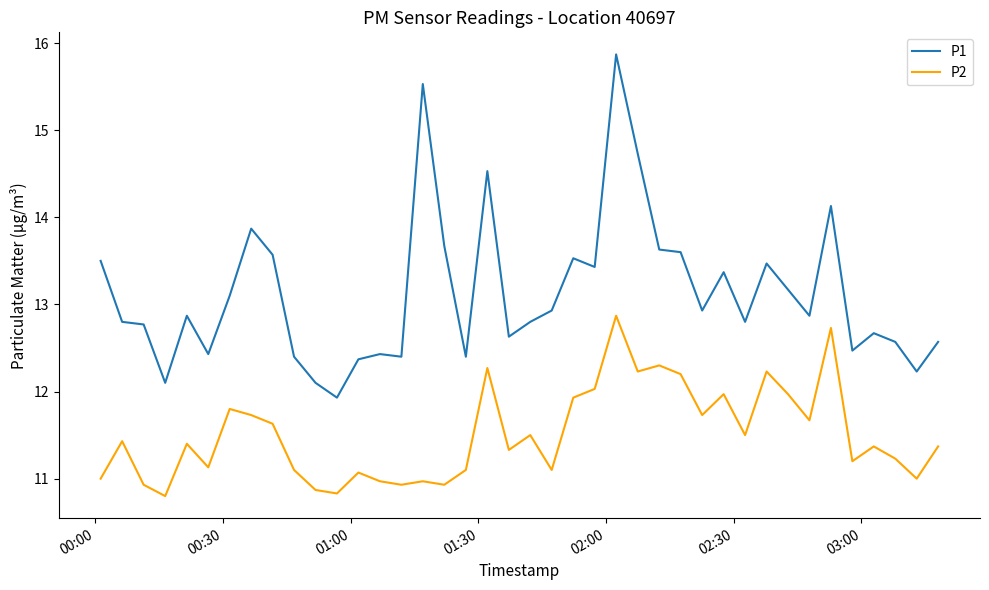

Which series has the largest range (max minus min)?

P1